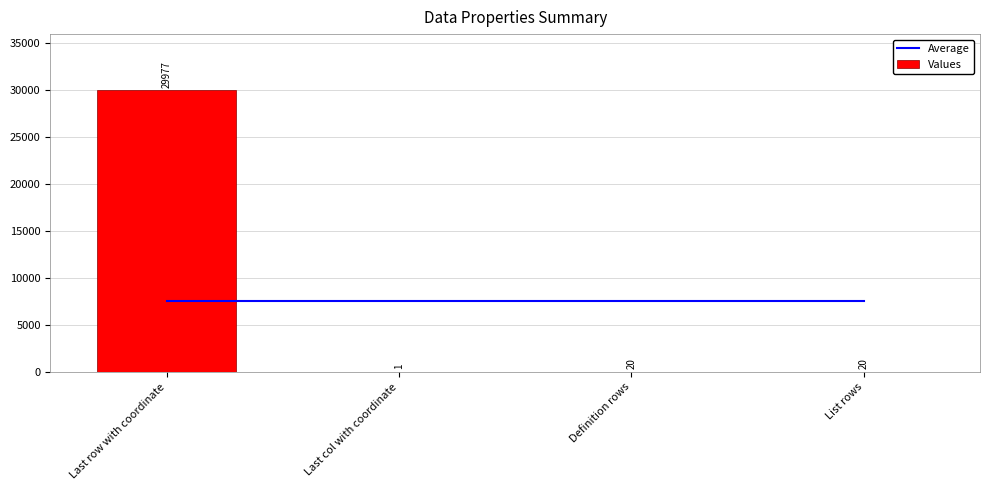

At which category is the sum across all series the highest?

Last row with coordinate